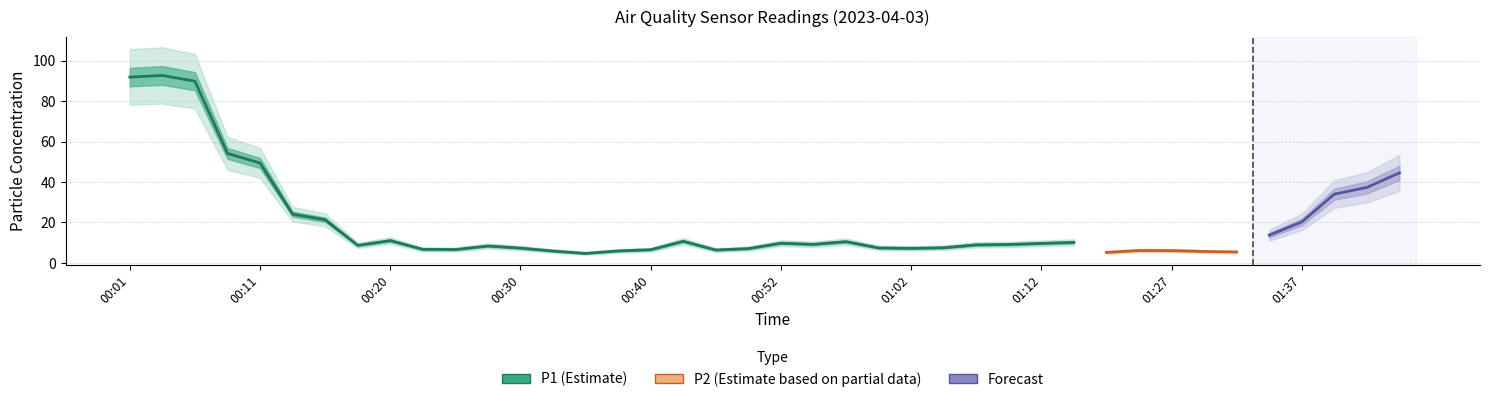

At how many categories does at least one series exceed 3?

40